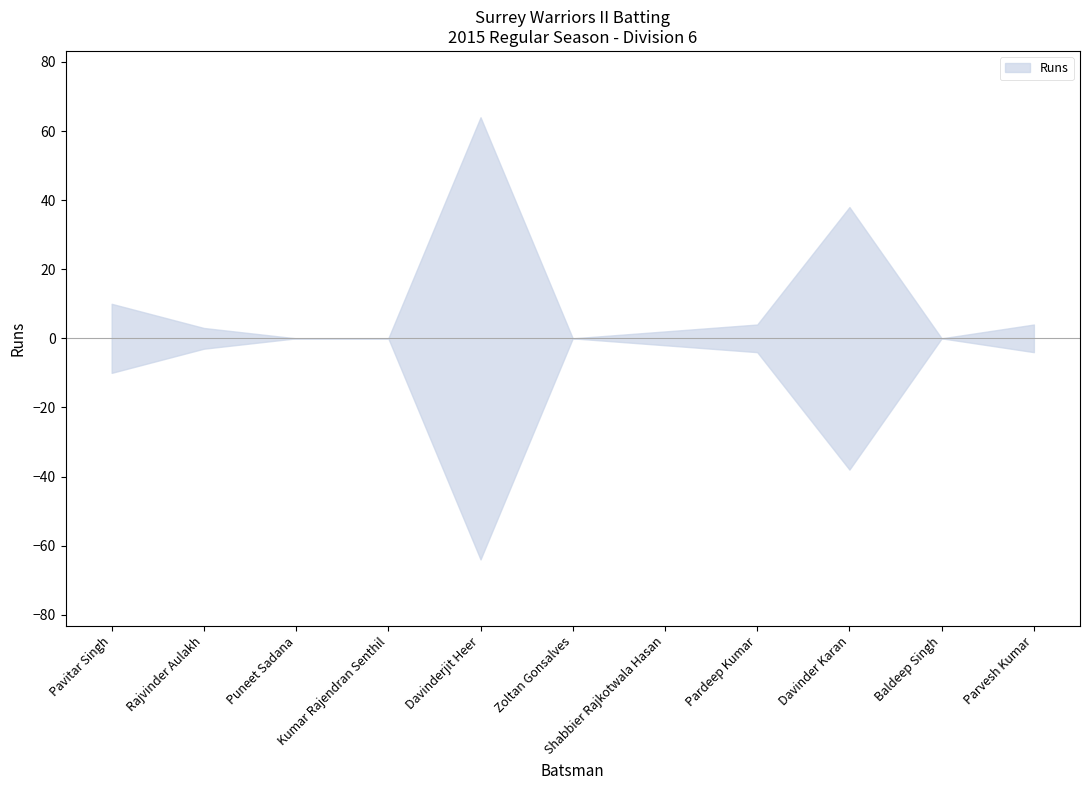

What is the label of the 11th point from the left?

Parvesh Kumar